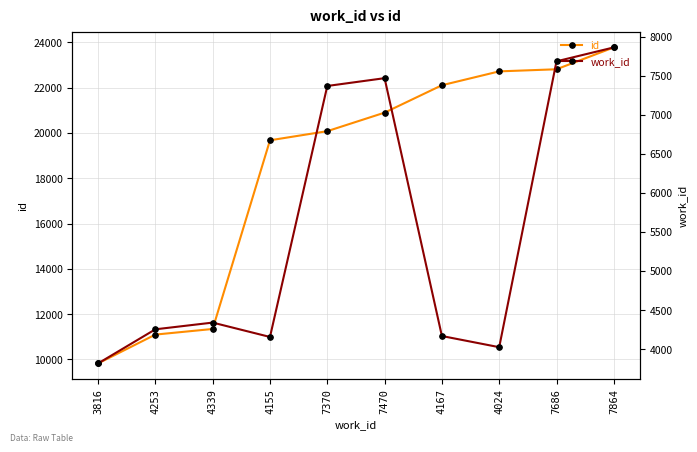

What are all the series names shown in the legend?

id, work_id